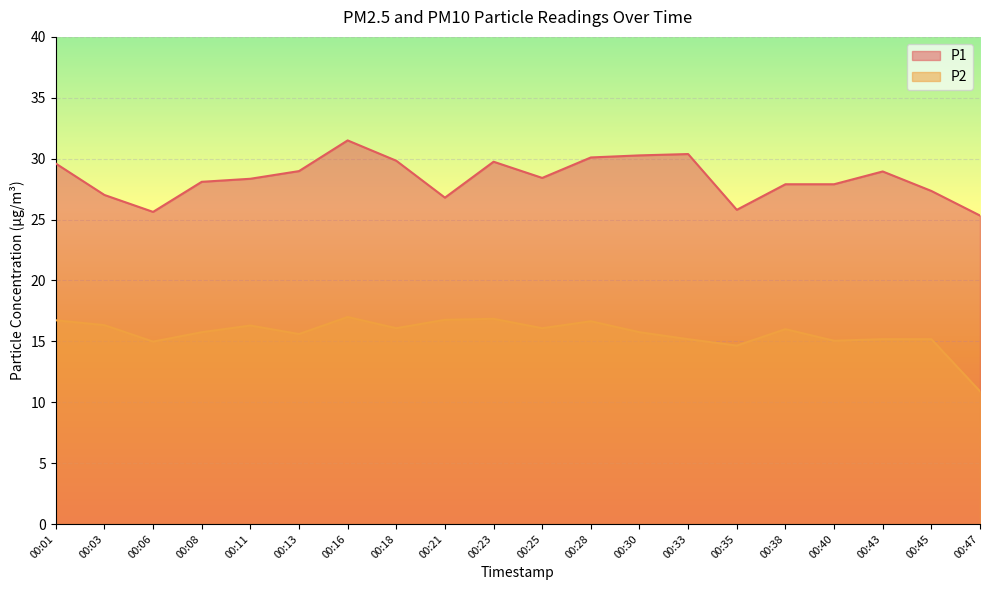

True or false: P1 and P2 intersect in this chart.

False